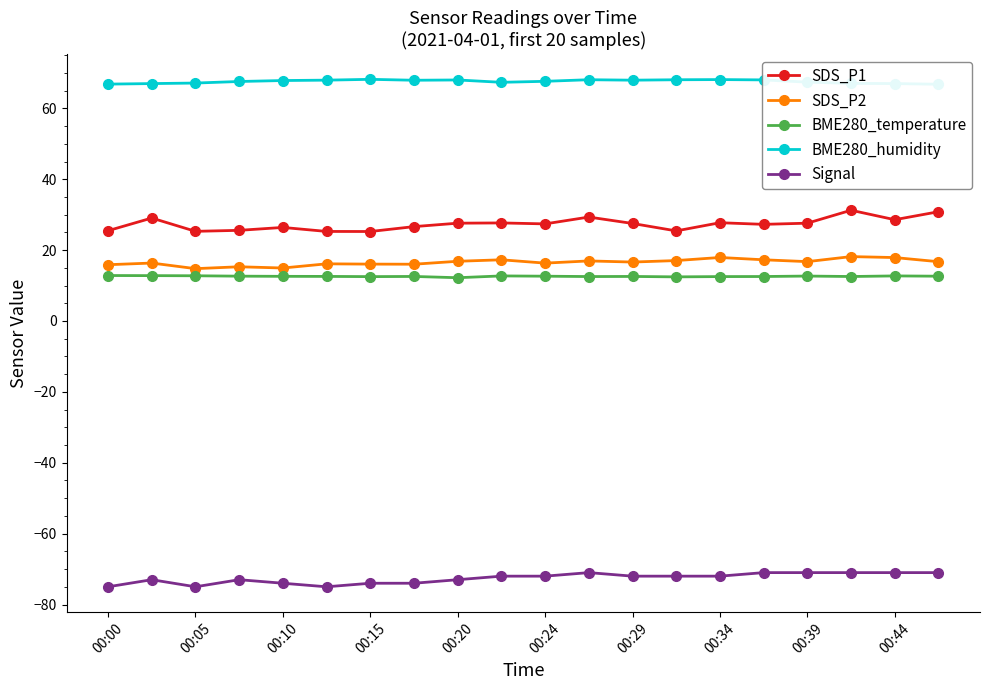

The value of SDS_P1 at 15 is 48.3. True or false?

False